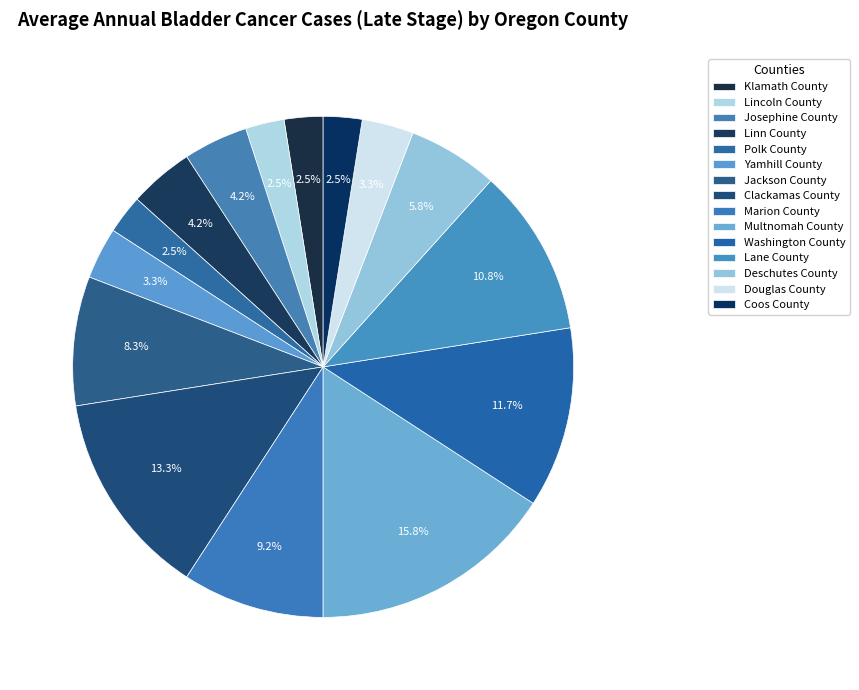

To the nearest percent, what portion does Lane County represent?

11%